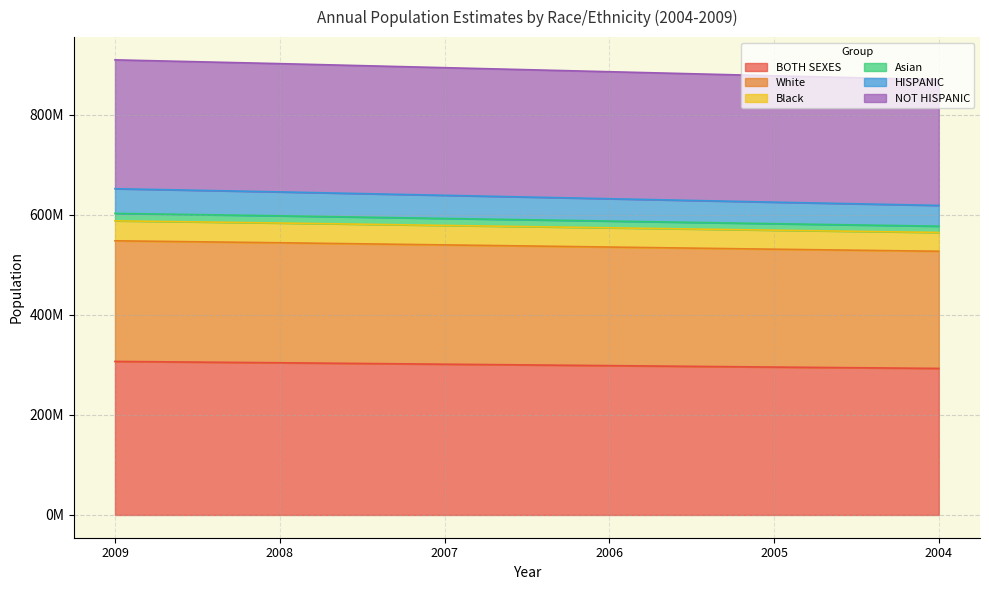

Which label corresponds to the largest value in the chart?

2009